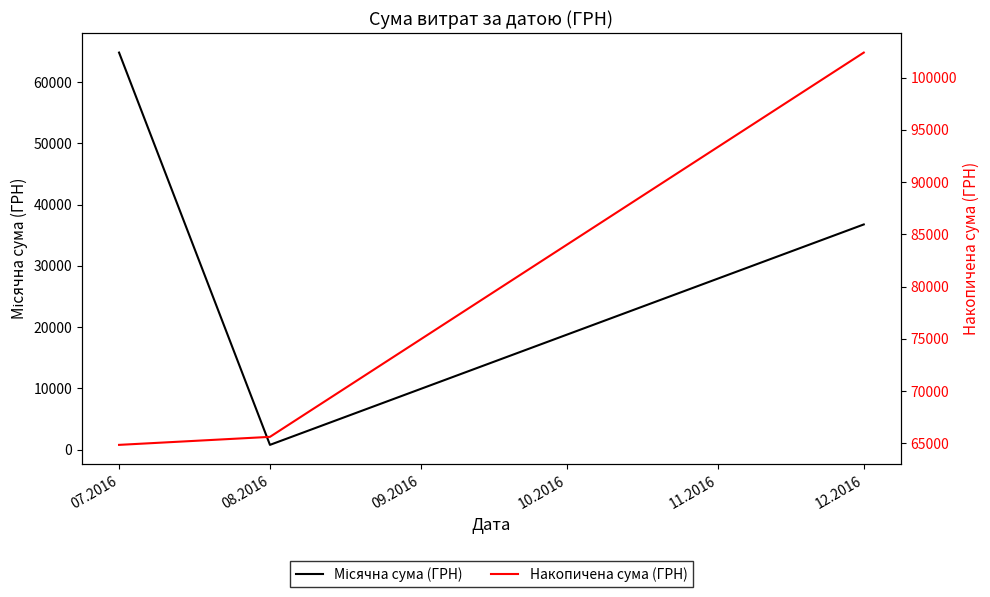

How many lines are shown in the chart?

2